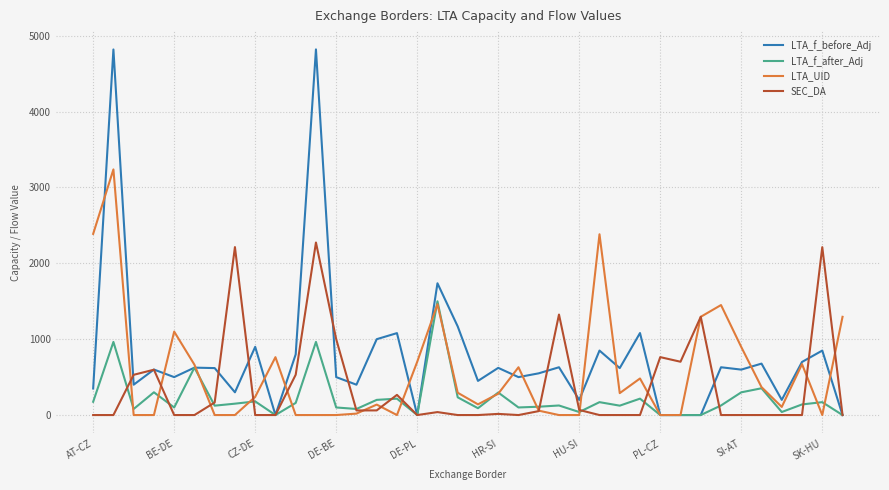

How many lines are shown in the chart?

4